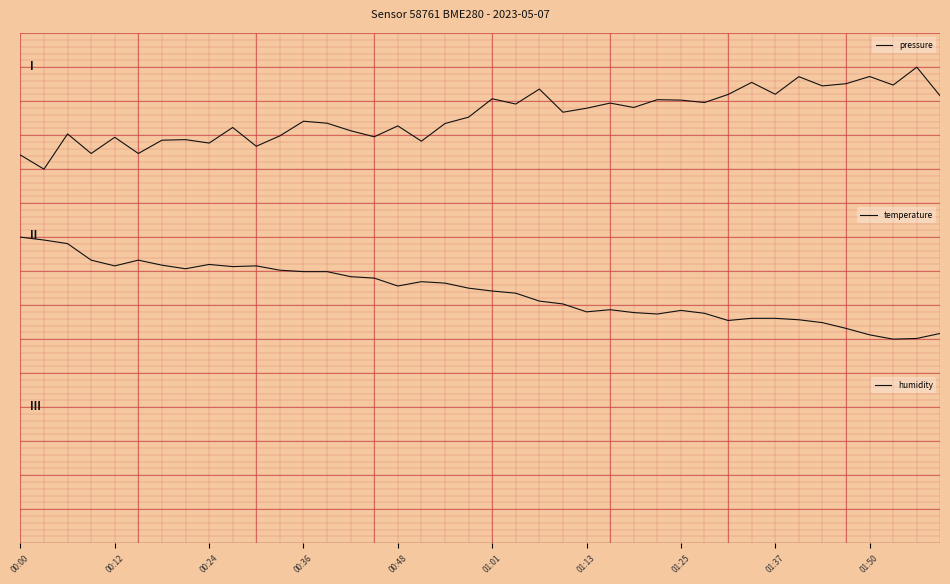

True or false: humidity and temperature cross at least once.

False